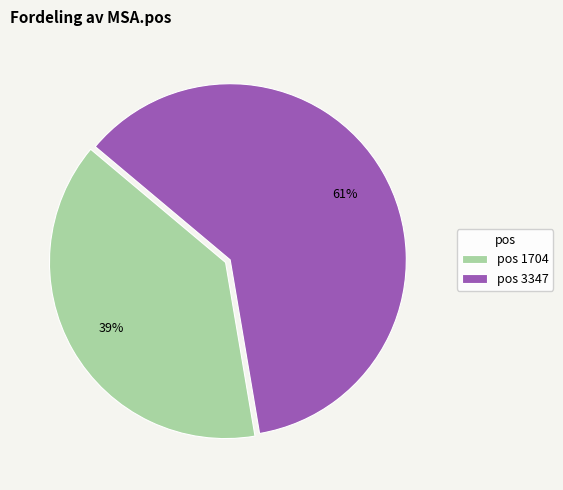

To the nearest percent, what portion does pos 1704 represent?

39%